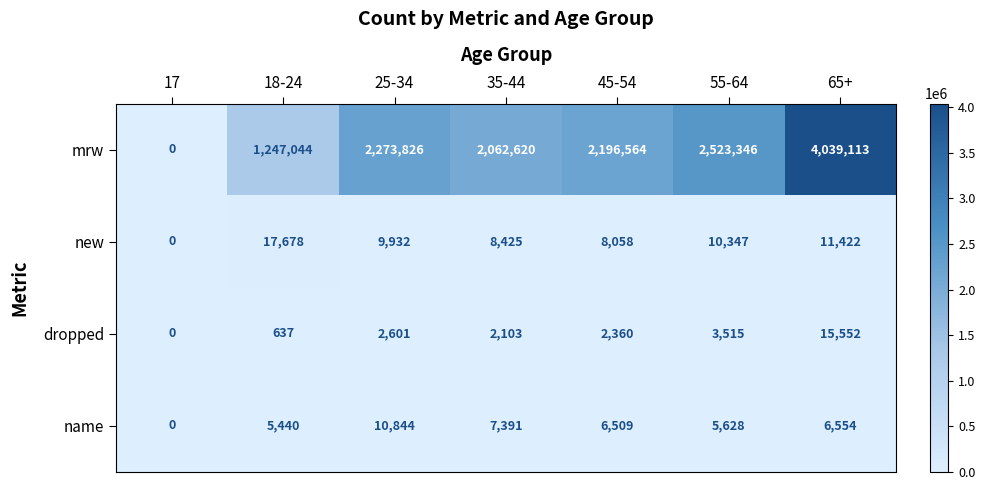

What is the sum of the name values at 45-54 and 25-34?

17353